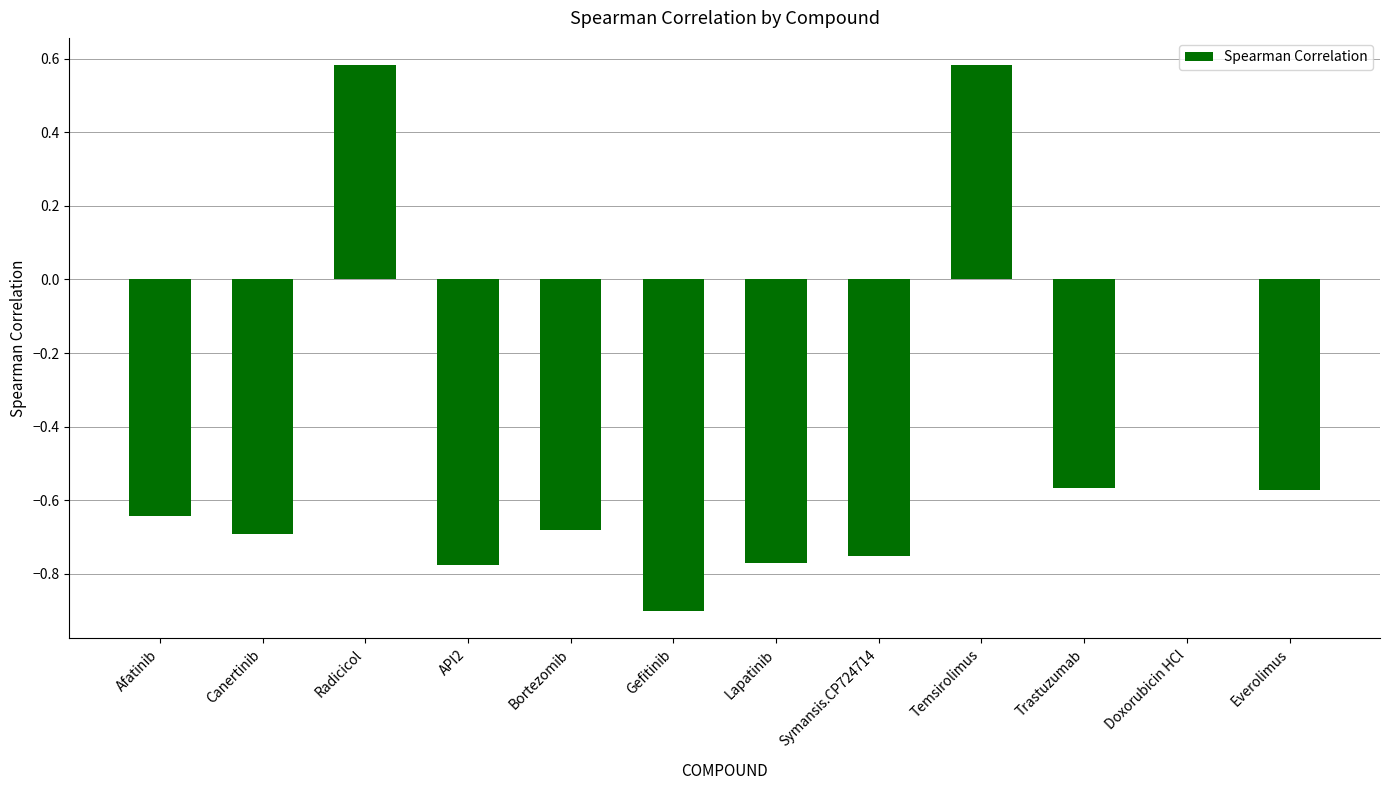

What is the change in value from Gefitinib to Symansis.CP724714?

+0.1